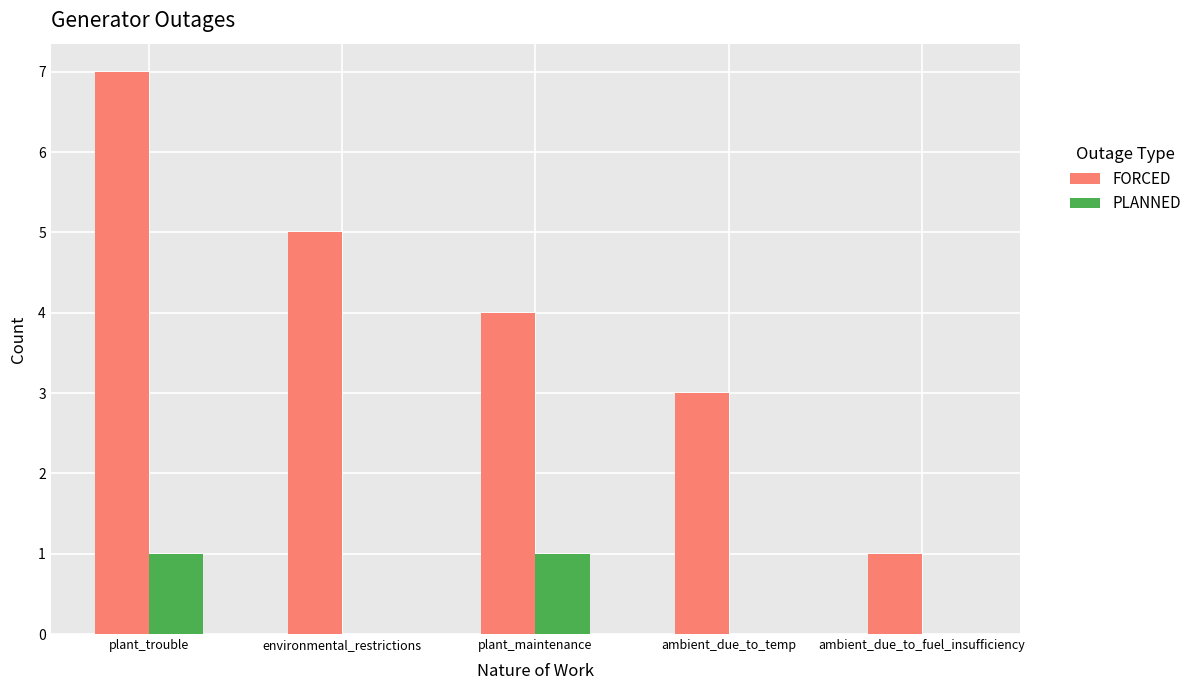

Which series changed the most between environmental_restrictions and ambient_due_to_fuel_insufficiency?

FORCED